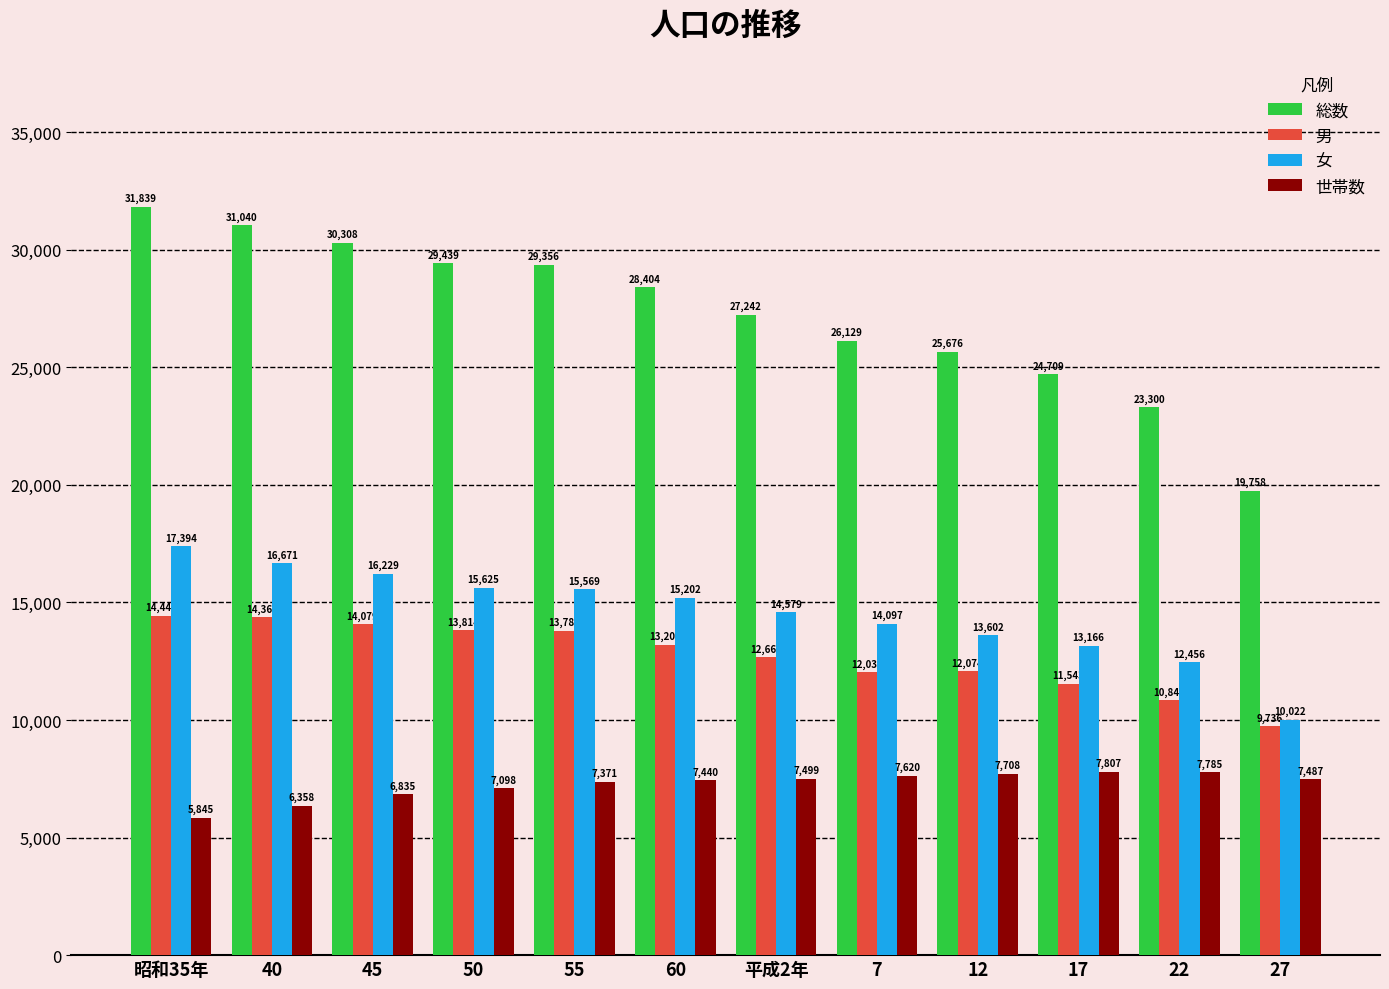

List the series in order of their peak value, lowest first.

世帯数, 男, 女, 総数